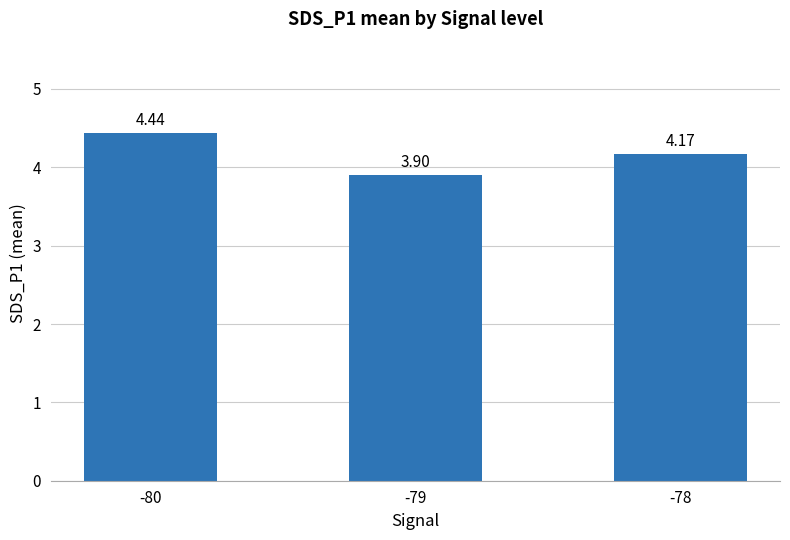

What is the difference between the maximum and minimum values?

0.5